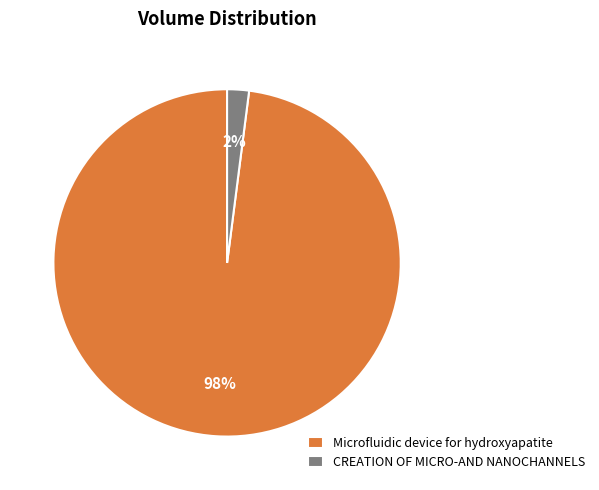

Is there any slice that represents more than half of the pie?

Yes